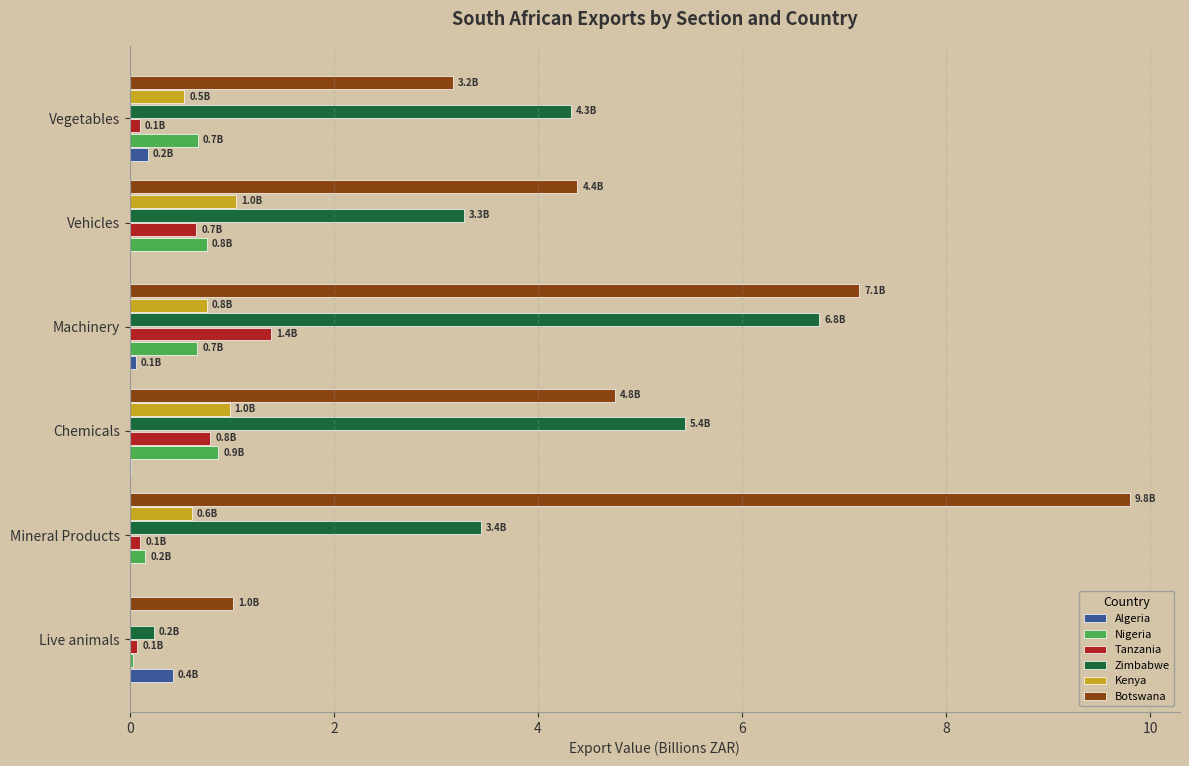

The Zimbabwe series shows 4.3 at Vegetables. True or false?

True